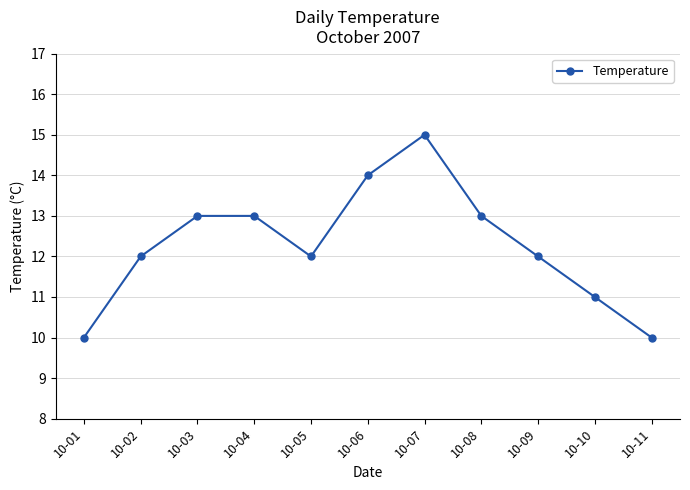

Is this an area chart (filled region under the line)?

No